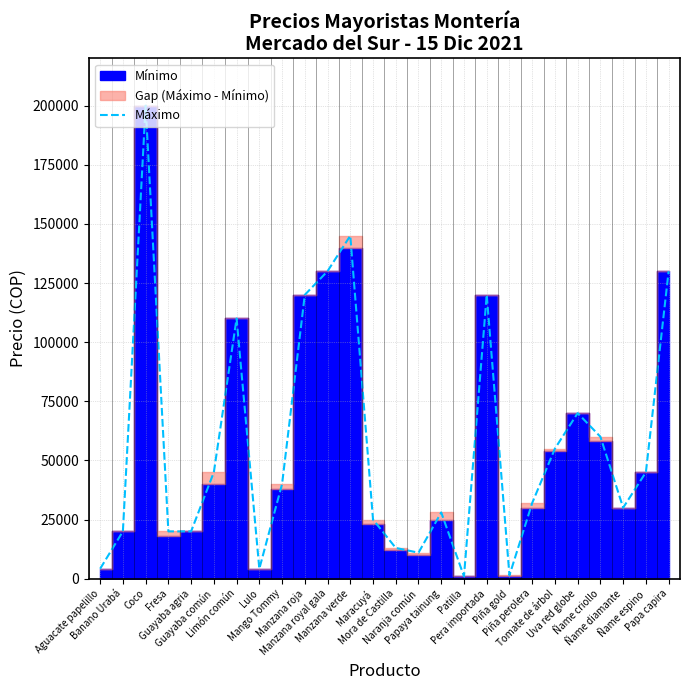

At which category does the chart reach its peak across all series?

Coco